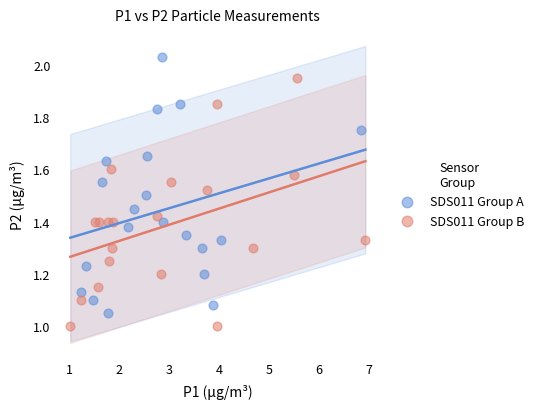

Which series contains the lowest Y value?

SDS011 Group B